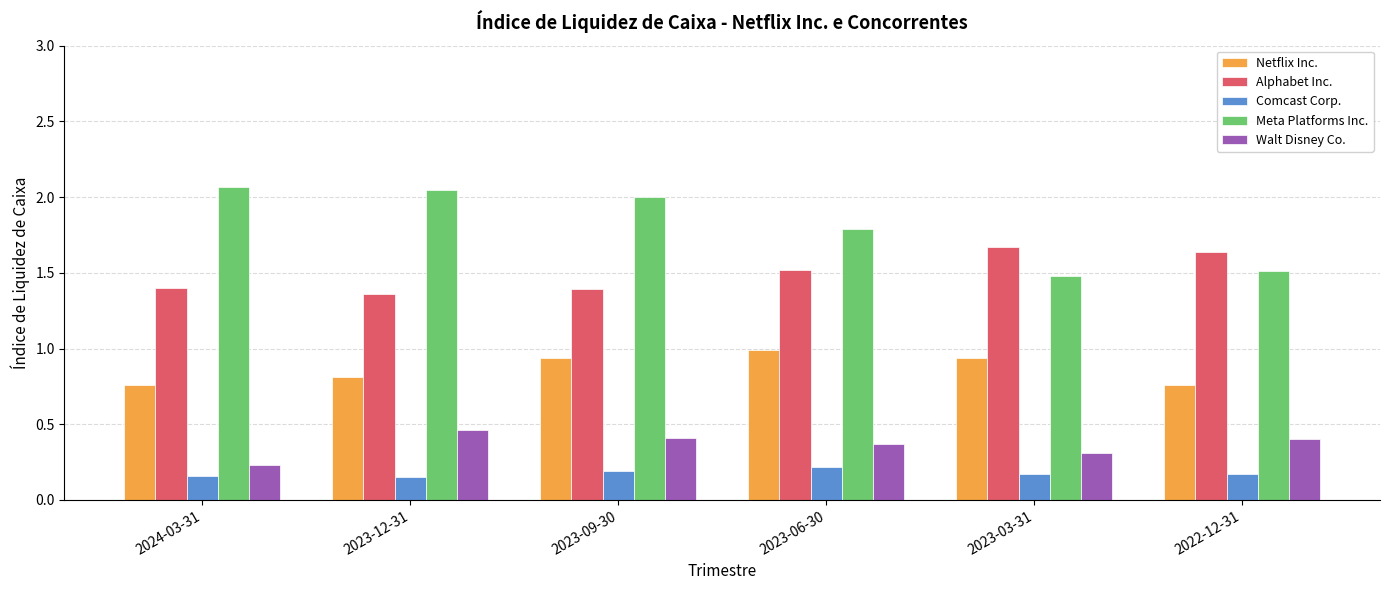

The Comcast Corp. series shows 0.3 at 2022-12-31. True or false?

False